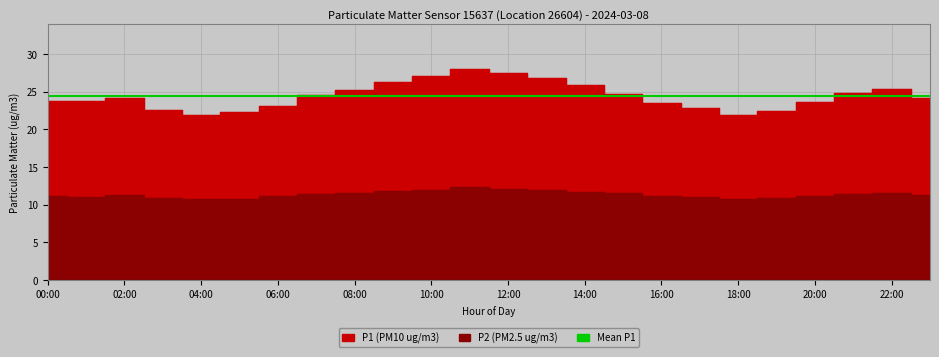

In P2, how many points are lower than both neighbors (excluding endpoints)?

3